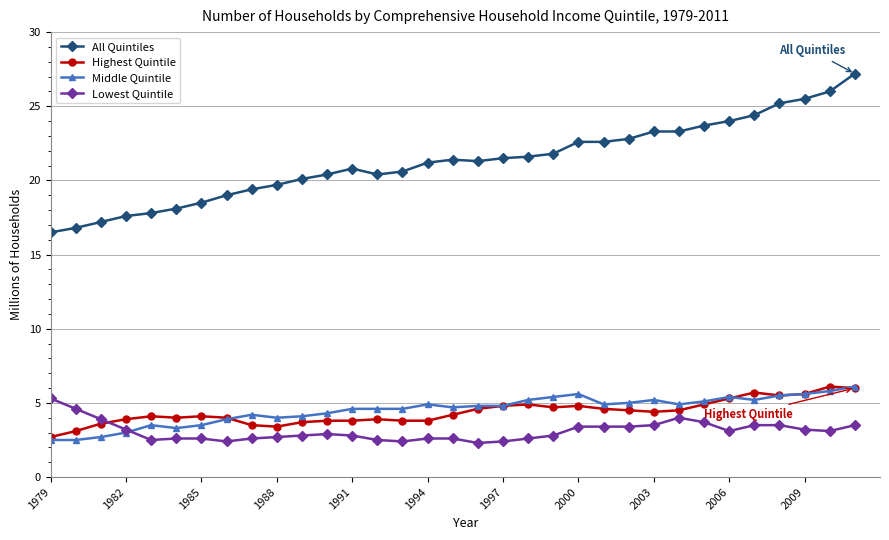

What is the maximum value for Lowest Quintile?

5.3